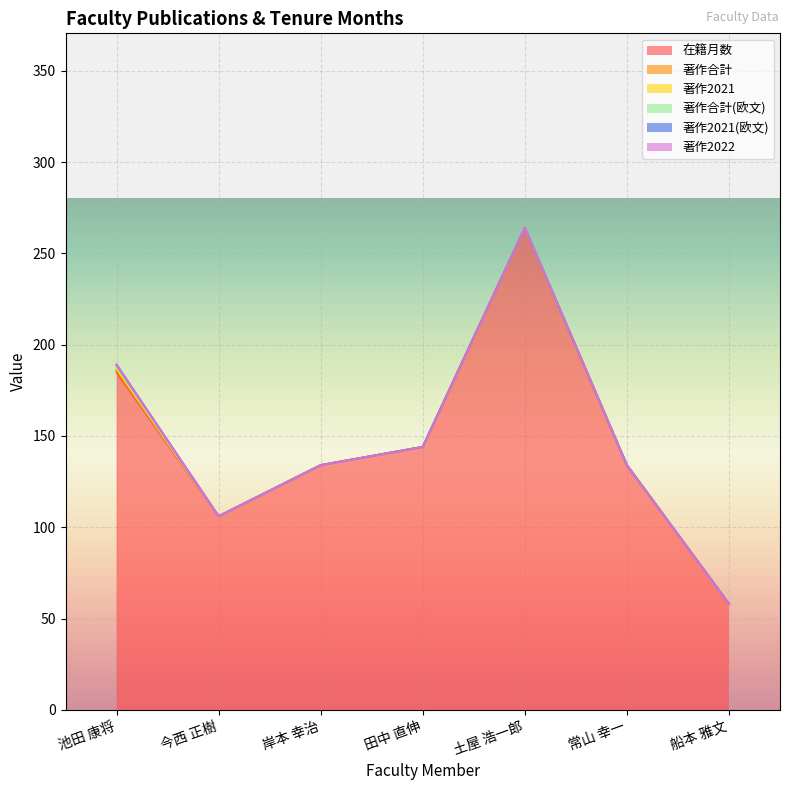

How many 著作2021 values are between 0 and 1?

7